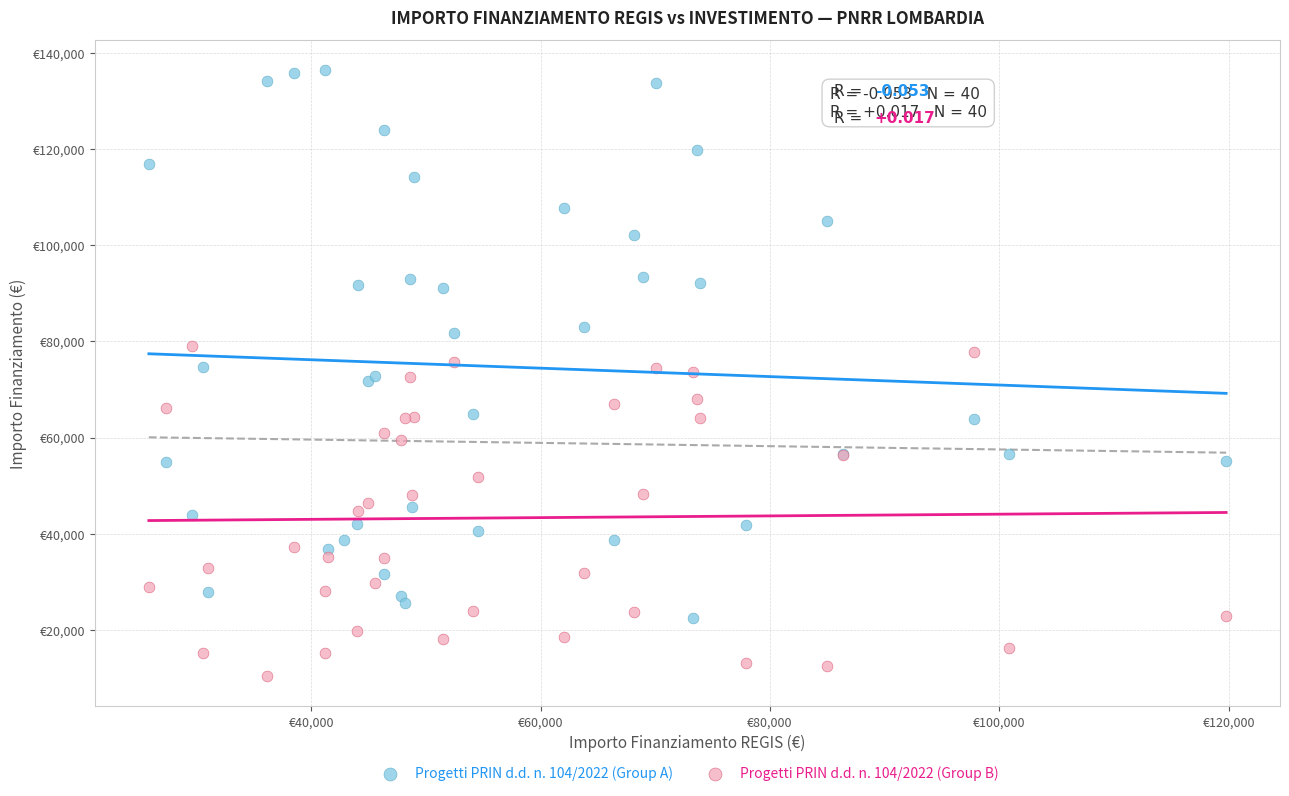

Which series reaches the maximum Y coordinate?

Progetti PRIN d.d. n. 104/2022 (Group A)